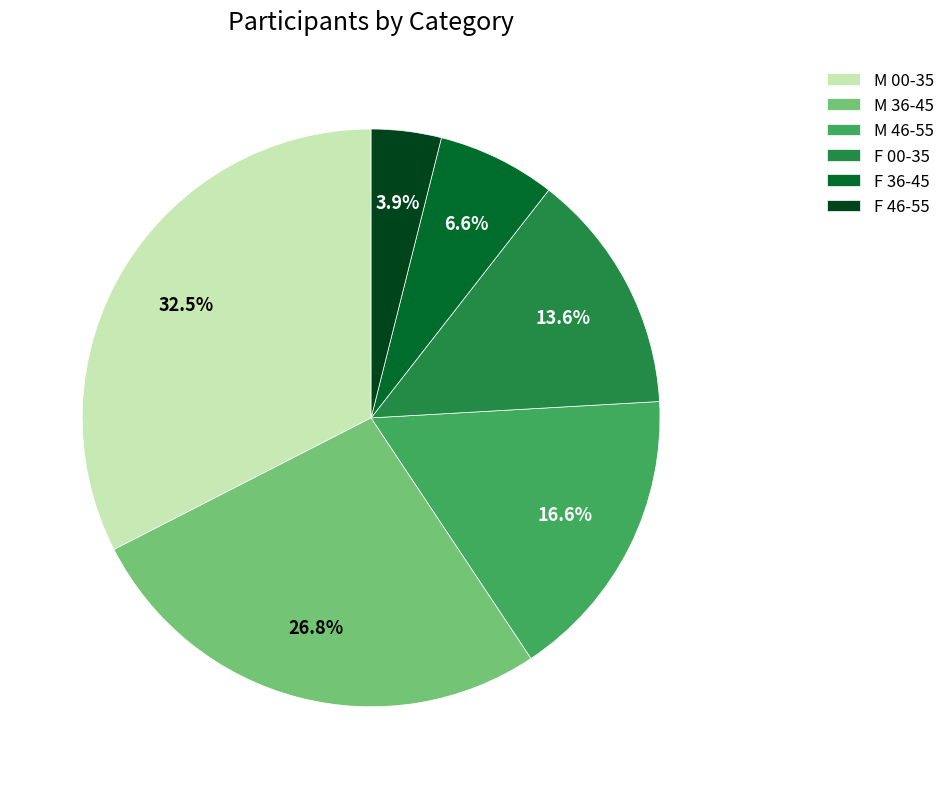

Which has a higher value, F 46-55 or M 46-55?

M 46-55